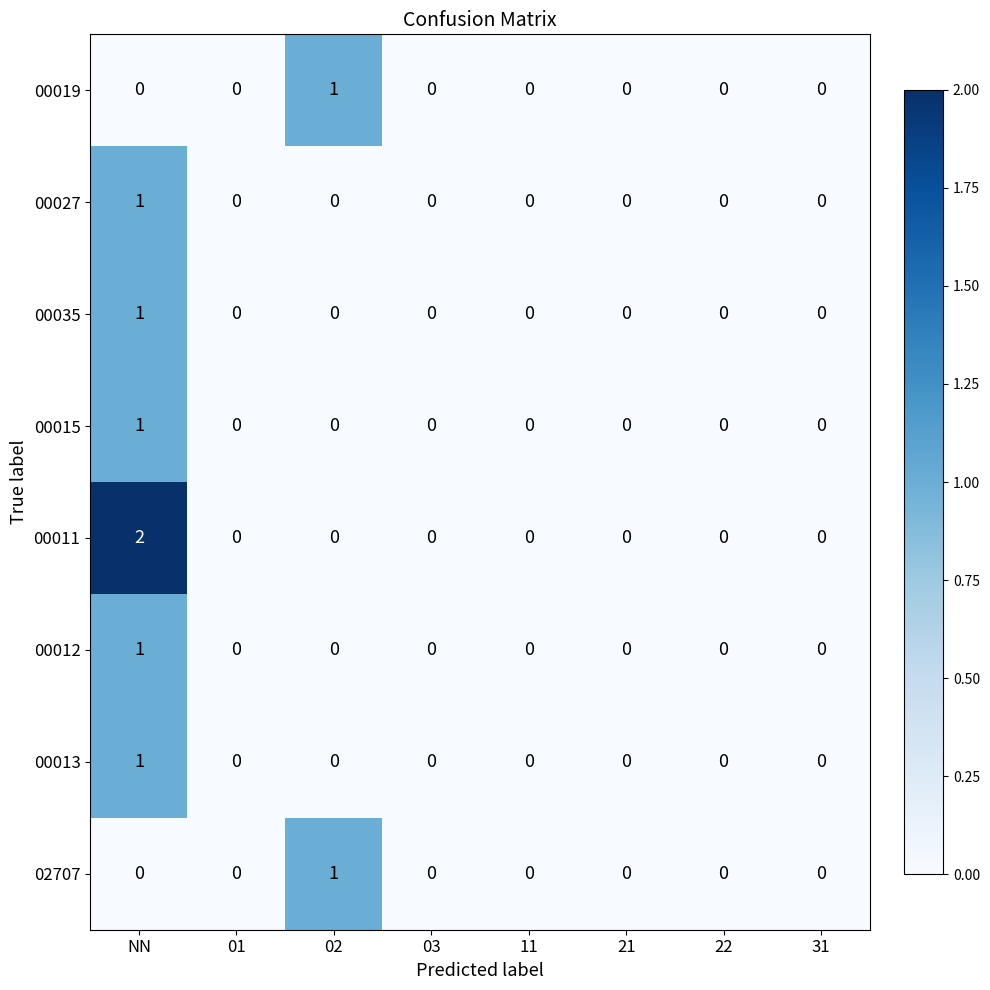

Which series has the widest spread of values?

00011